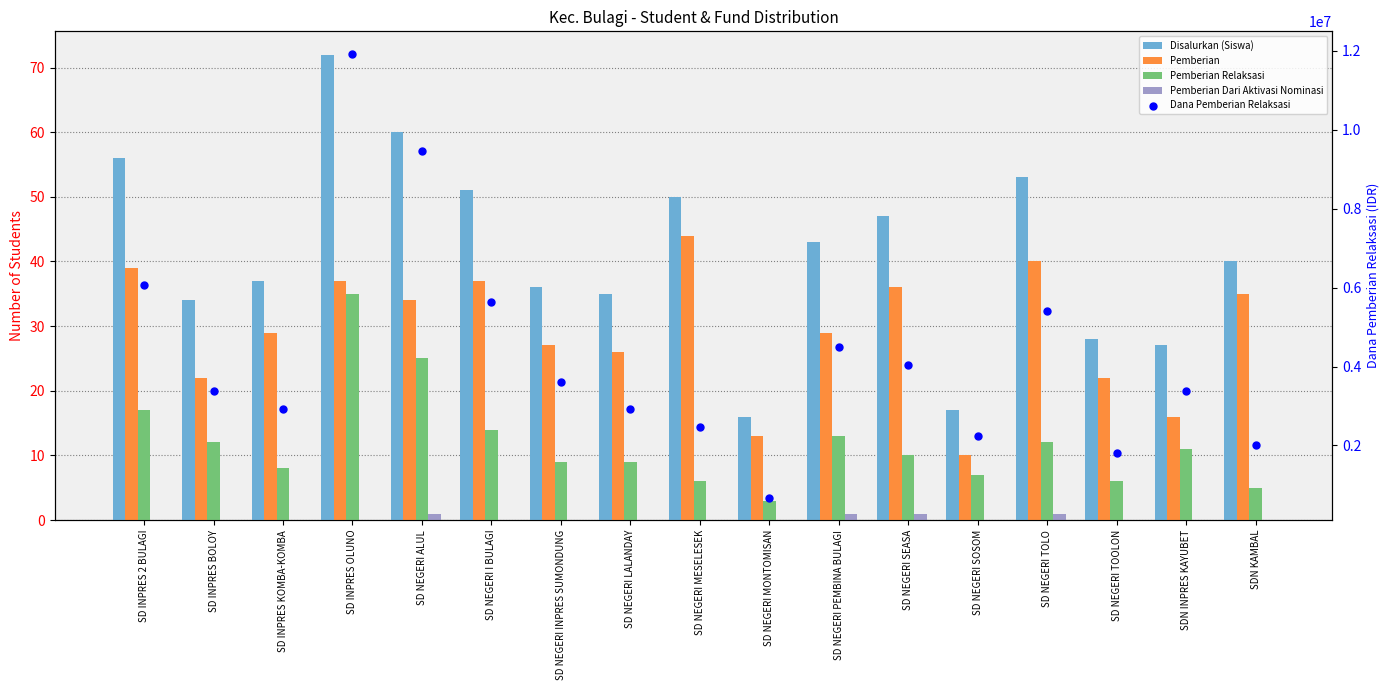

What is the total value across all series at SD NEGERI SOSOM?

2250034